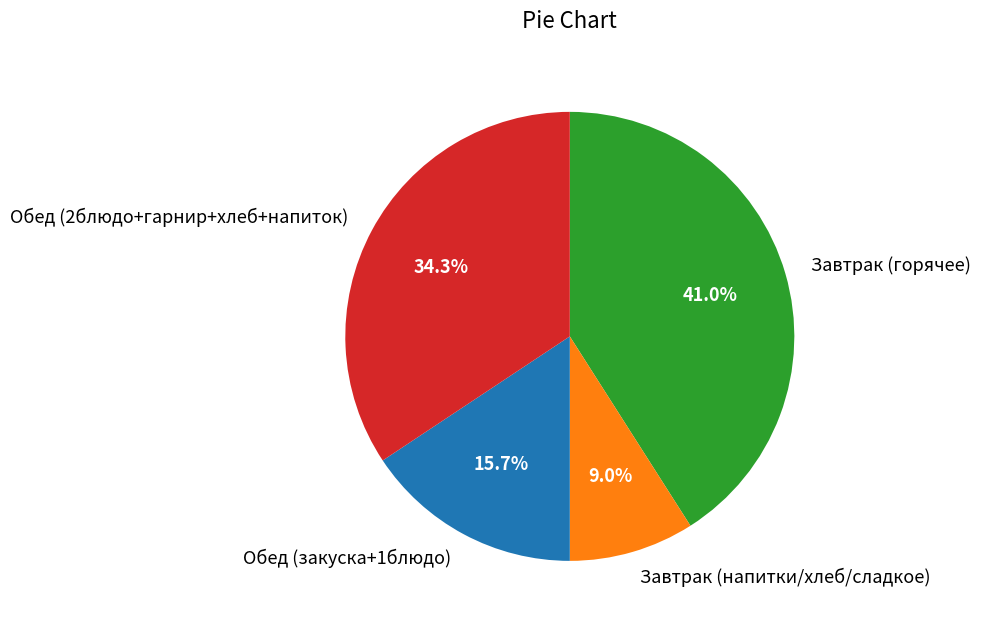

What is the ratio of the value at Обед (закуска+1блюдо) to the value at Завтрак (горячее)?

0.4